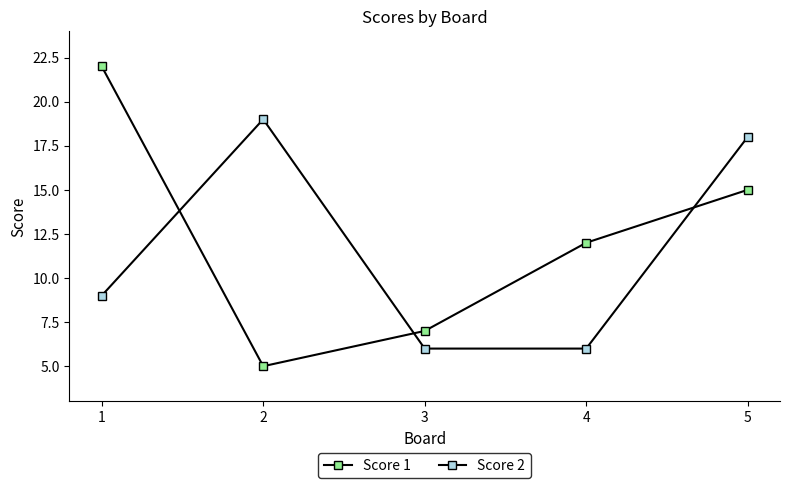

Reading right to left, list all the values displayed in this chart.

Score 1: 5=15	4=12	3=7	2=5	1=22
Score 2: 5=18	4=6	3=6	2=19	1=9